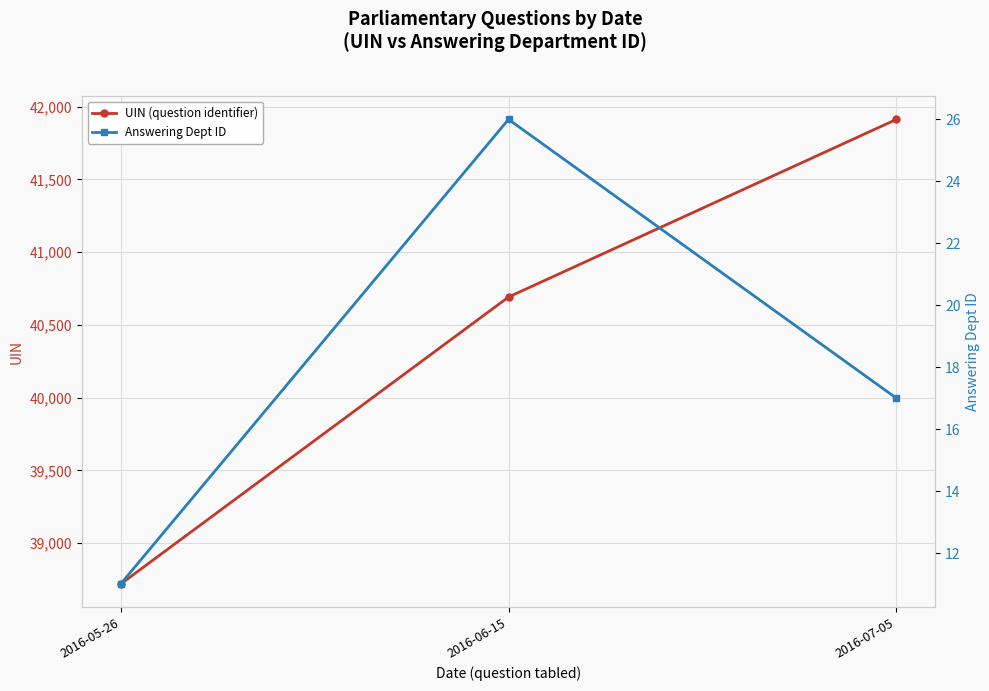

Between 2016-06-15 and 2016-07-05, which is larger?

2016-07-05